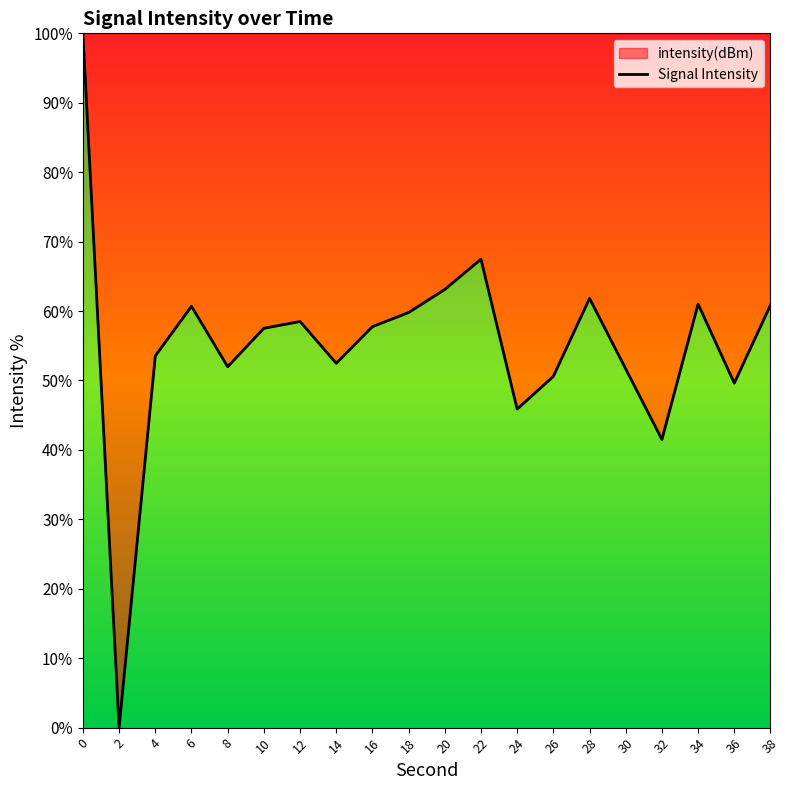

True or false: there are more than 0 points higher than both neighbors.

True